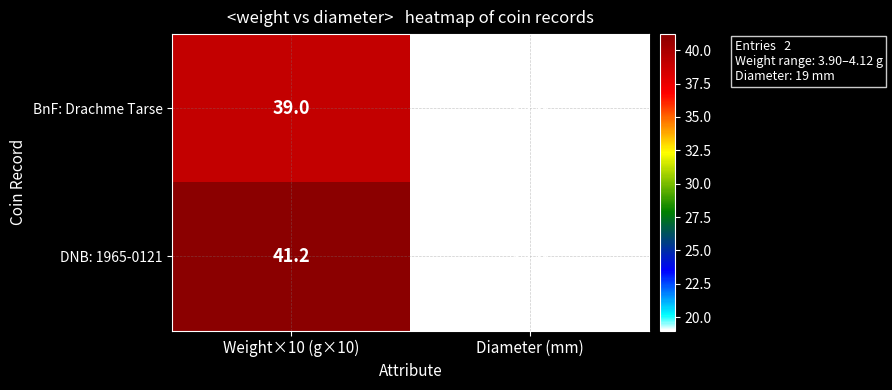

At which label is DNB: 1965-0121 closest to 30?

Diameter (mm)